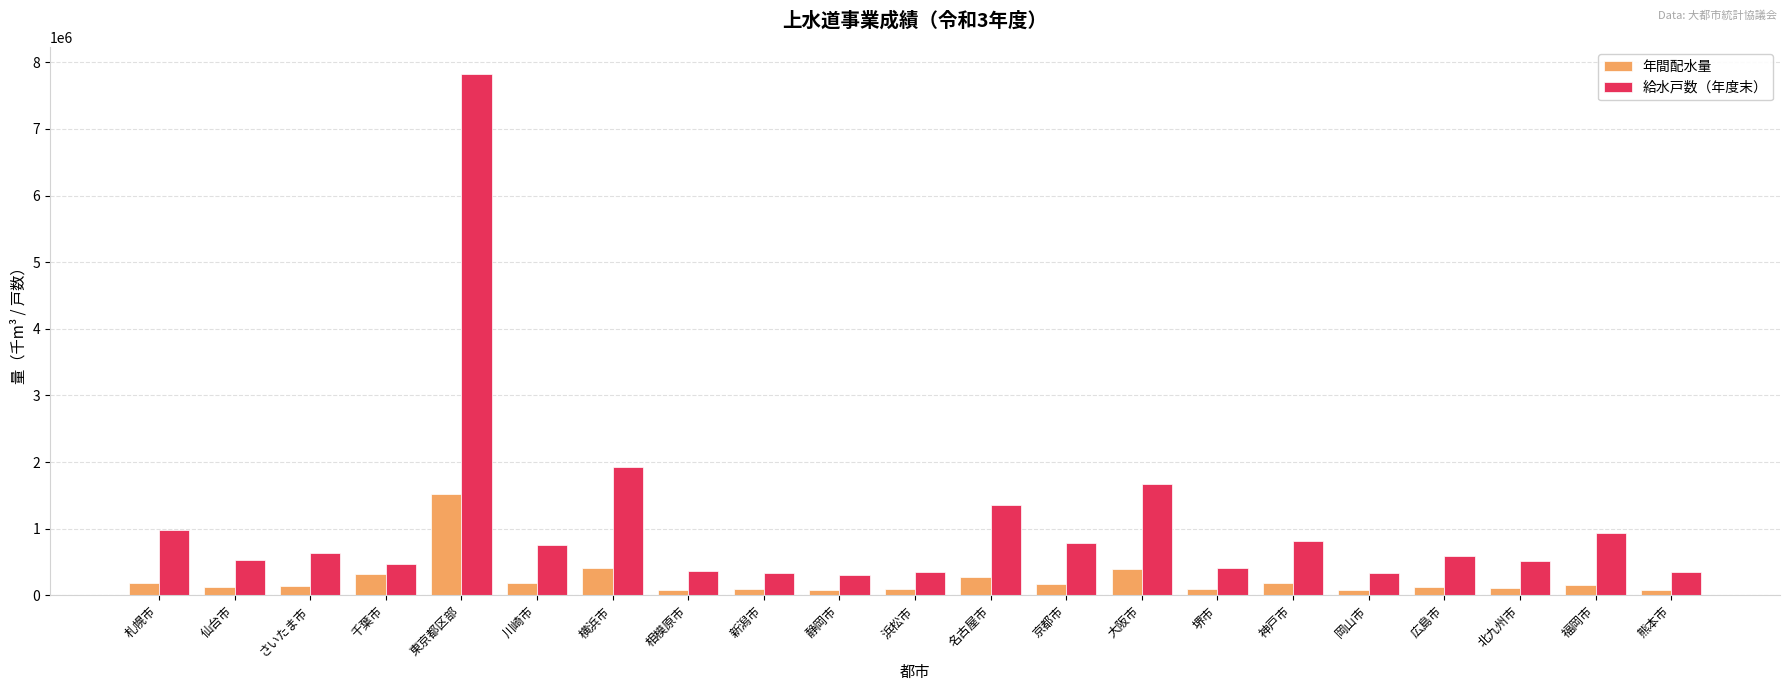

Which series has the largest range (max minus min)?

給水戸数（年度末）